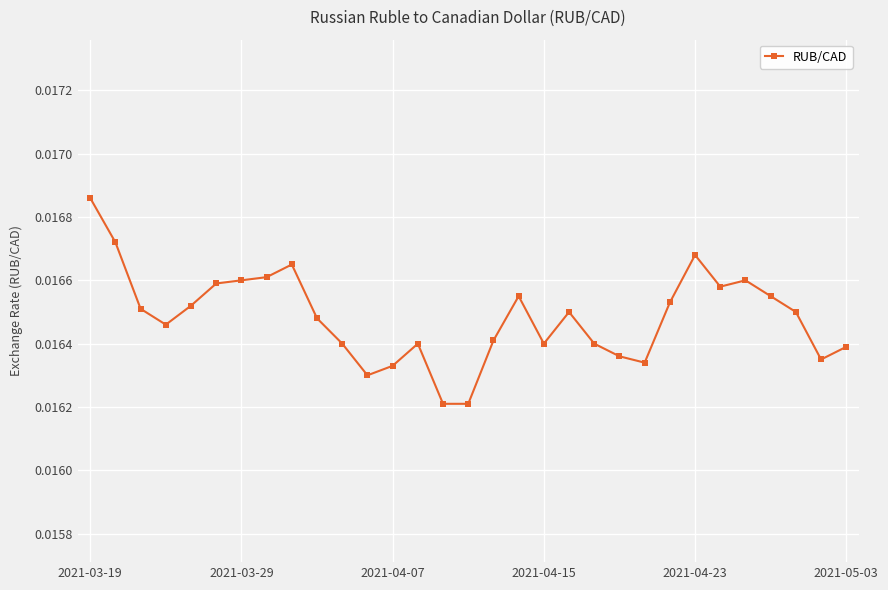

How many values are between 0 and 1?

31